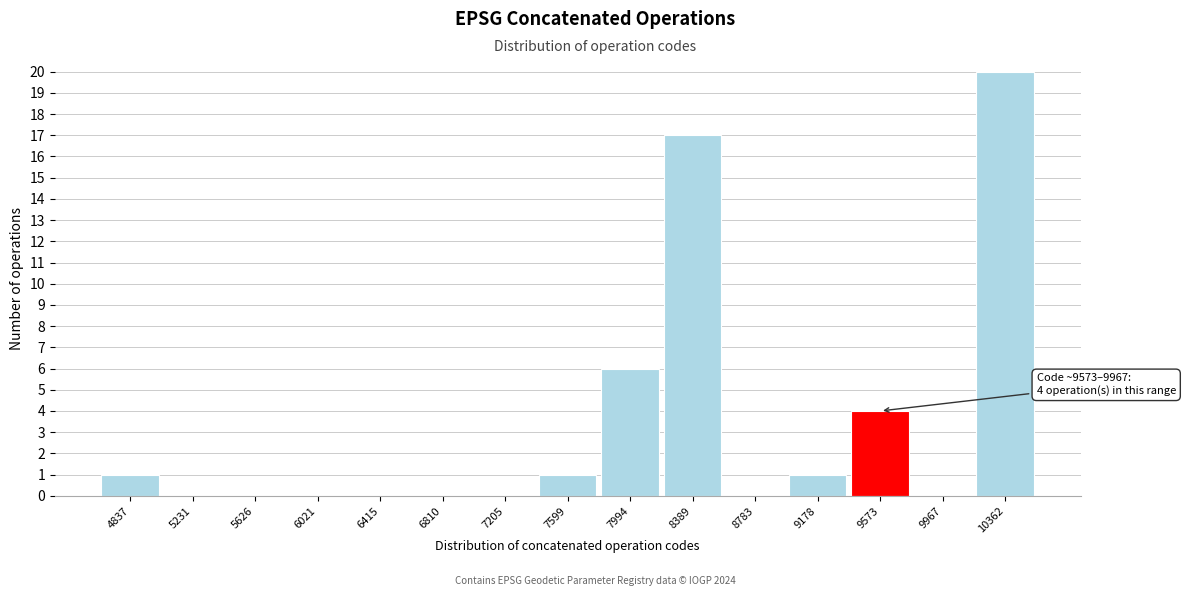

Reading right to left, what are all the values shown in this chart?

10362=20	9967=0	9573=4	9178=1	8783=0	8389=17	7994=6	7599=1	7205=0	6810=0	6415=0	6021=0	5626=0	5231=0	4837=1